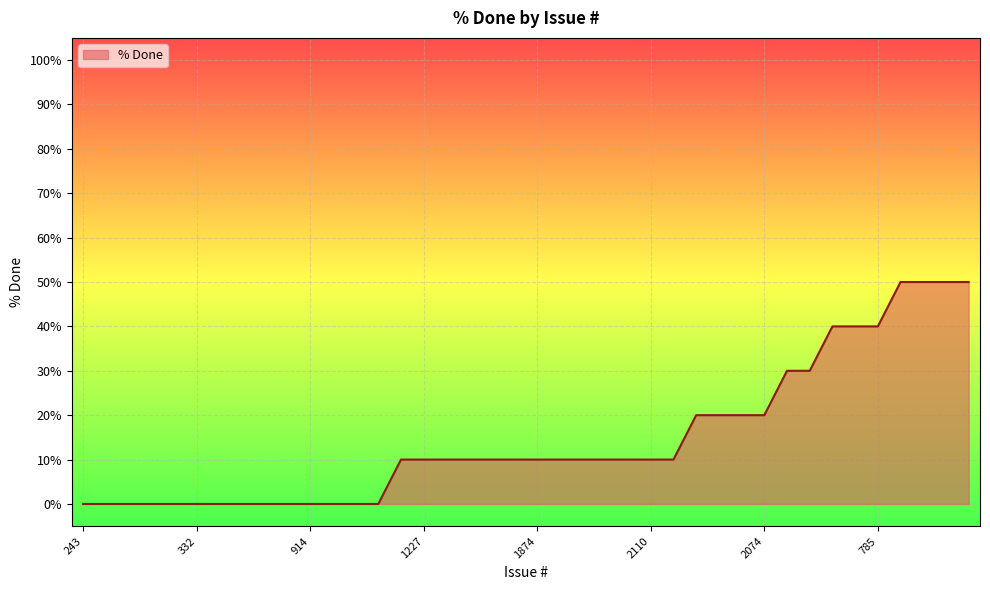

What is the maximum value shown in the chart?

50